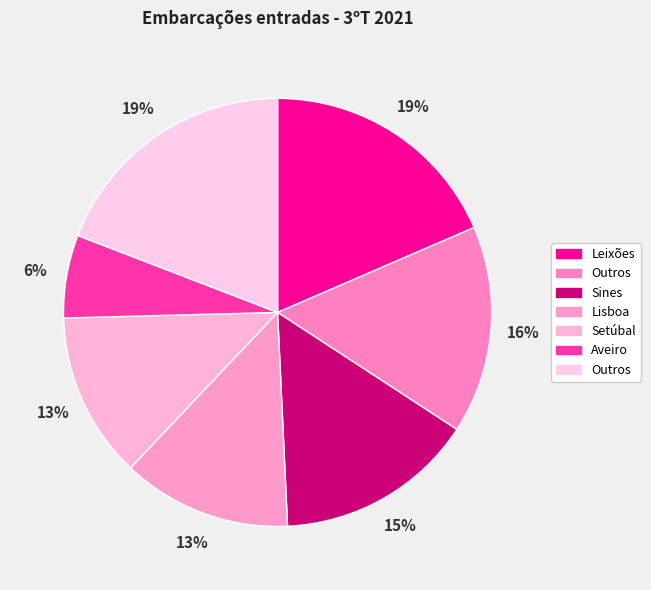

Which category has the biggest portion of the pie?

Leixões